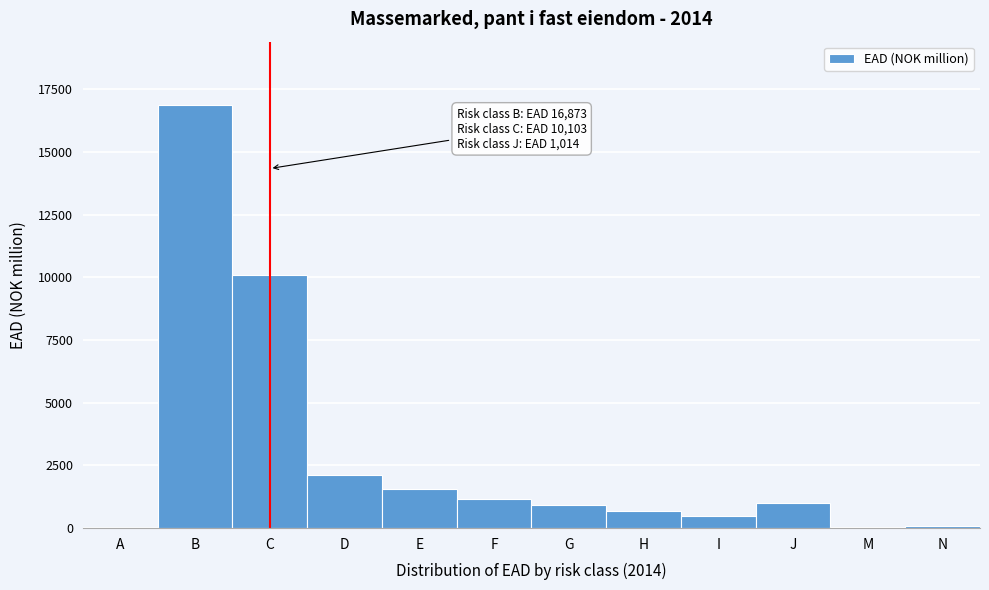

Where is the data nearest to the value 8436?

C